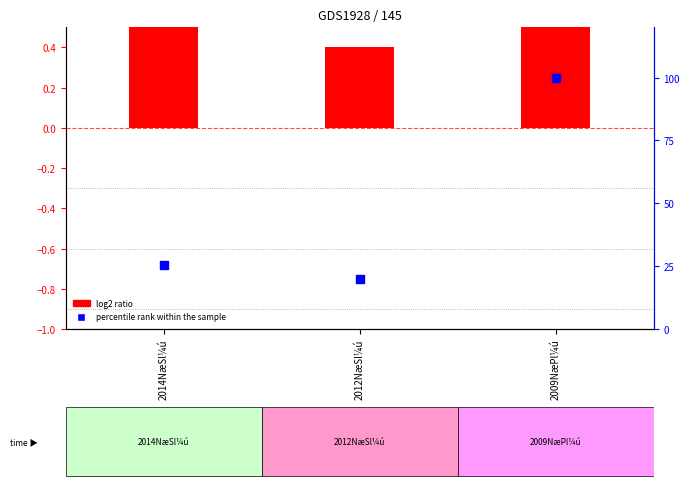

What is the total value across all series at 2014NæSl¼ú?

27.8